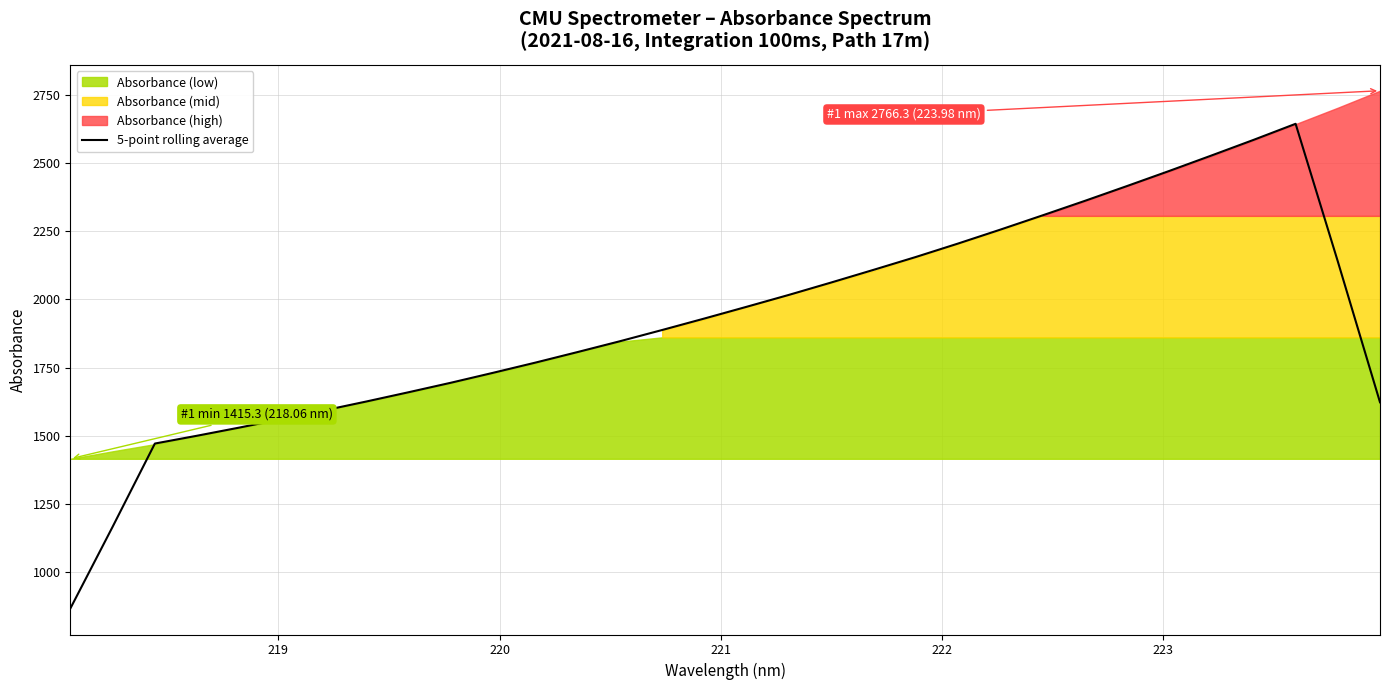

How many lines are shown in the chart?

1